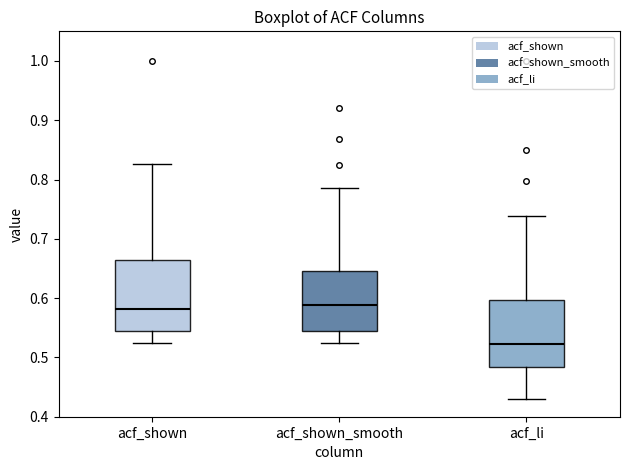

Reading left to right, transcribe this box plot: for each box, give where its median line is, the range the box spans, and where its two whiskers end, as read against the y-axis. The values are not printed on the chart, so give them approximately, as read against the axis.

acf_shown: median 0.58, box 0.54 to 0.66, whiskers 0.53 to 0.83
acf_shown_smooth: median 0.59, box 0.54 to 0.65, whiskers 0.52 to 0.79
acf_li: median 0.52, box 0.48 to 0.60, whiskers 0.43 to 0.74